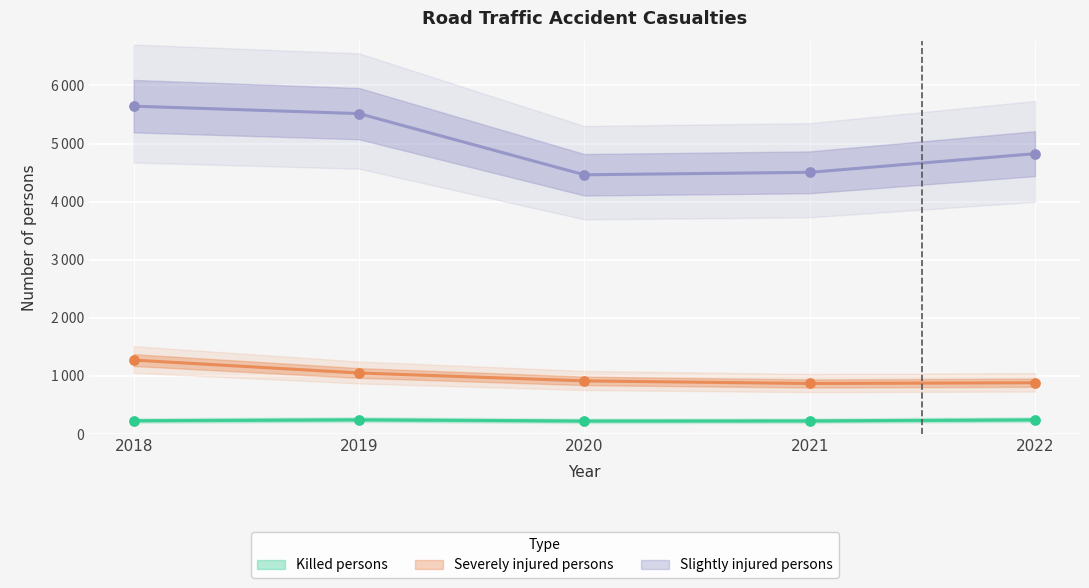

Which series has the largest total across all categories?

Slightly injured persons